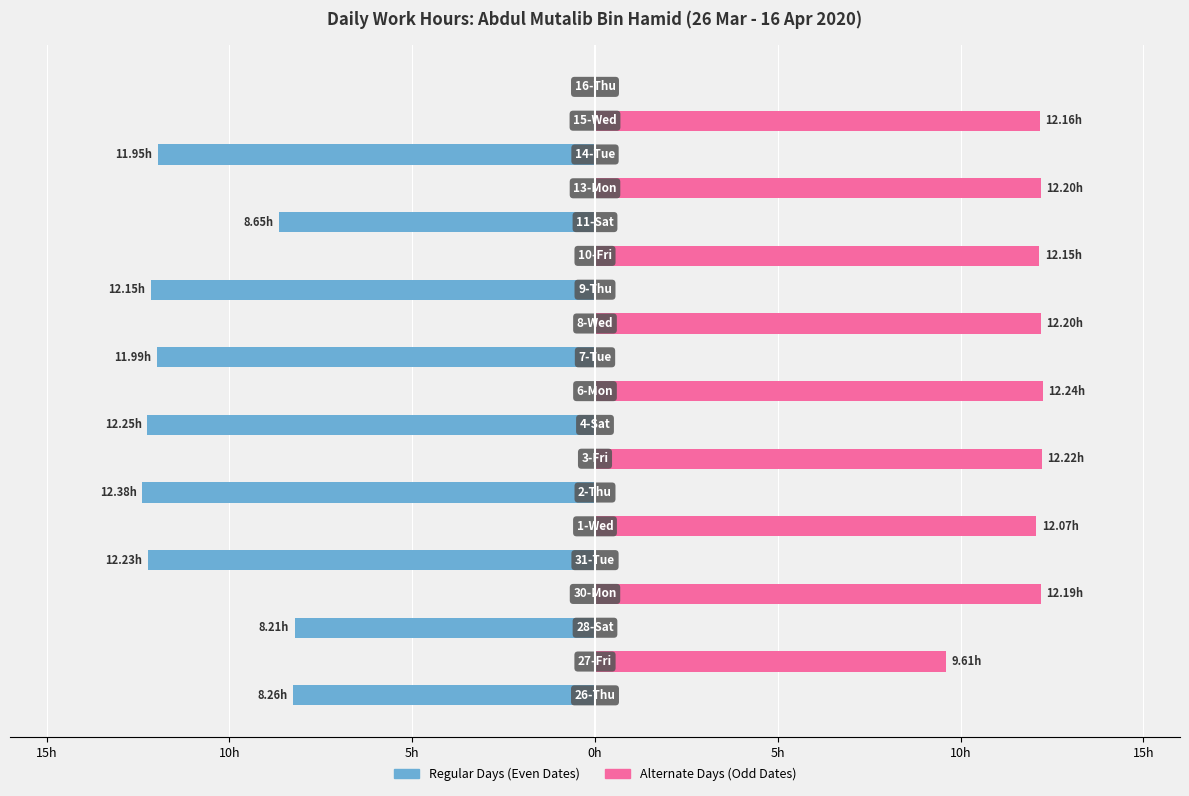

The value of Regular Days at 10h is -6.2. True or false?

False